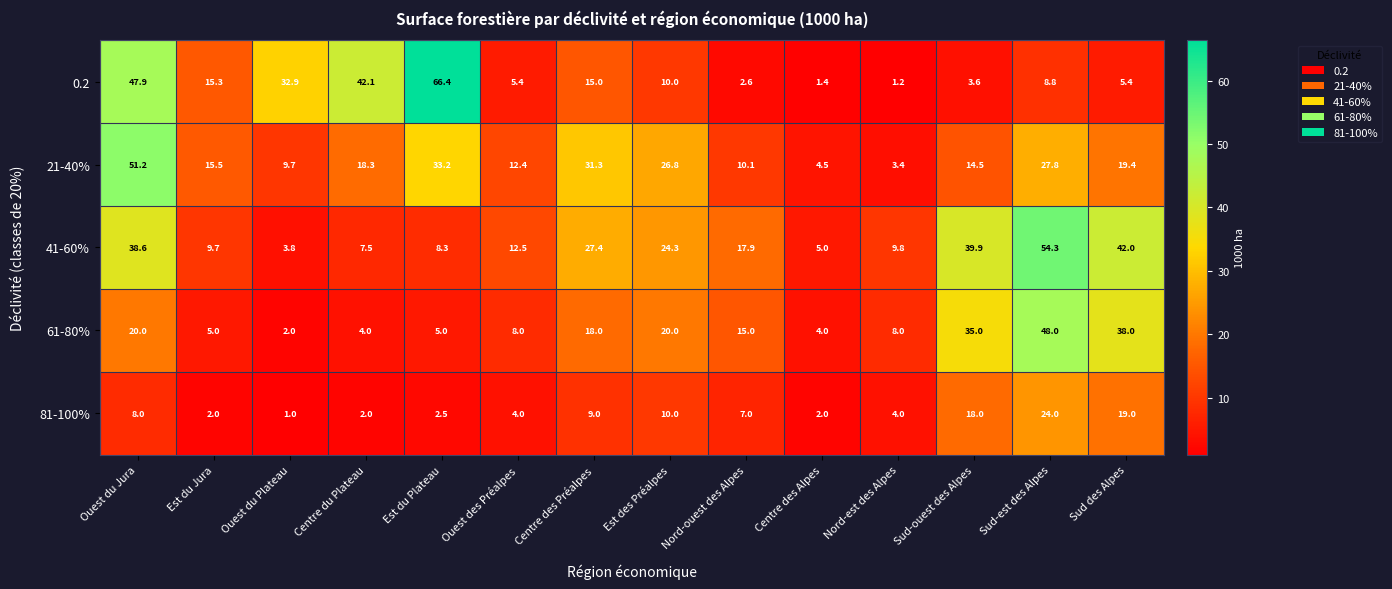

Rank the series by their maximum value, from lowest to highest.

81-100%, 61-80%, 21-40%, 41-60%, 0.2